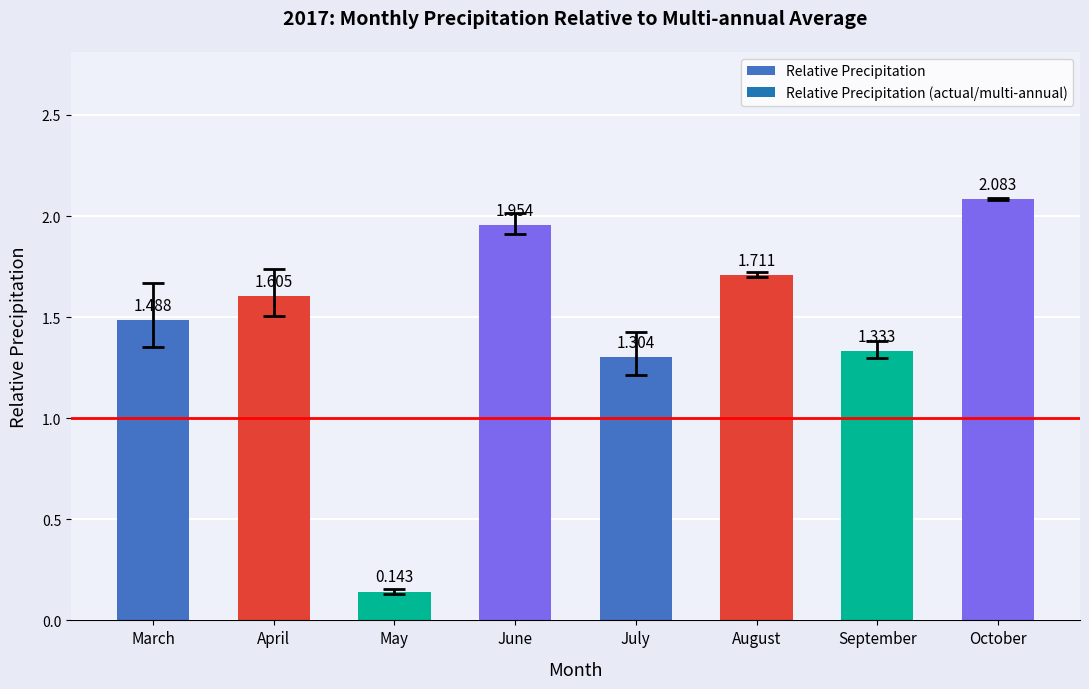

Which has a higher value, May or July?

July